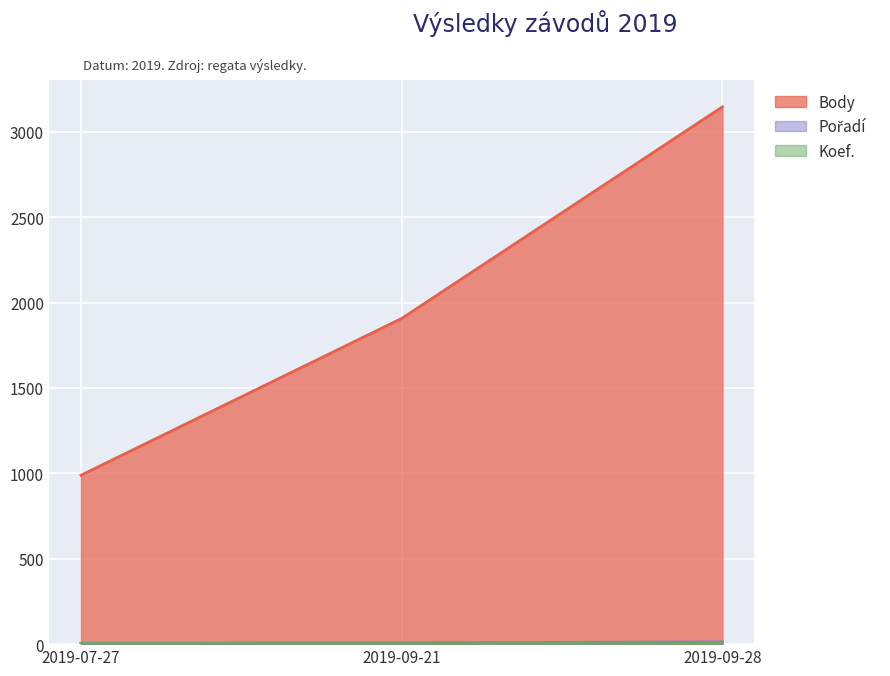

What is the difference between the highest and lowest values at 2019-07-27?

985